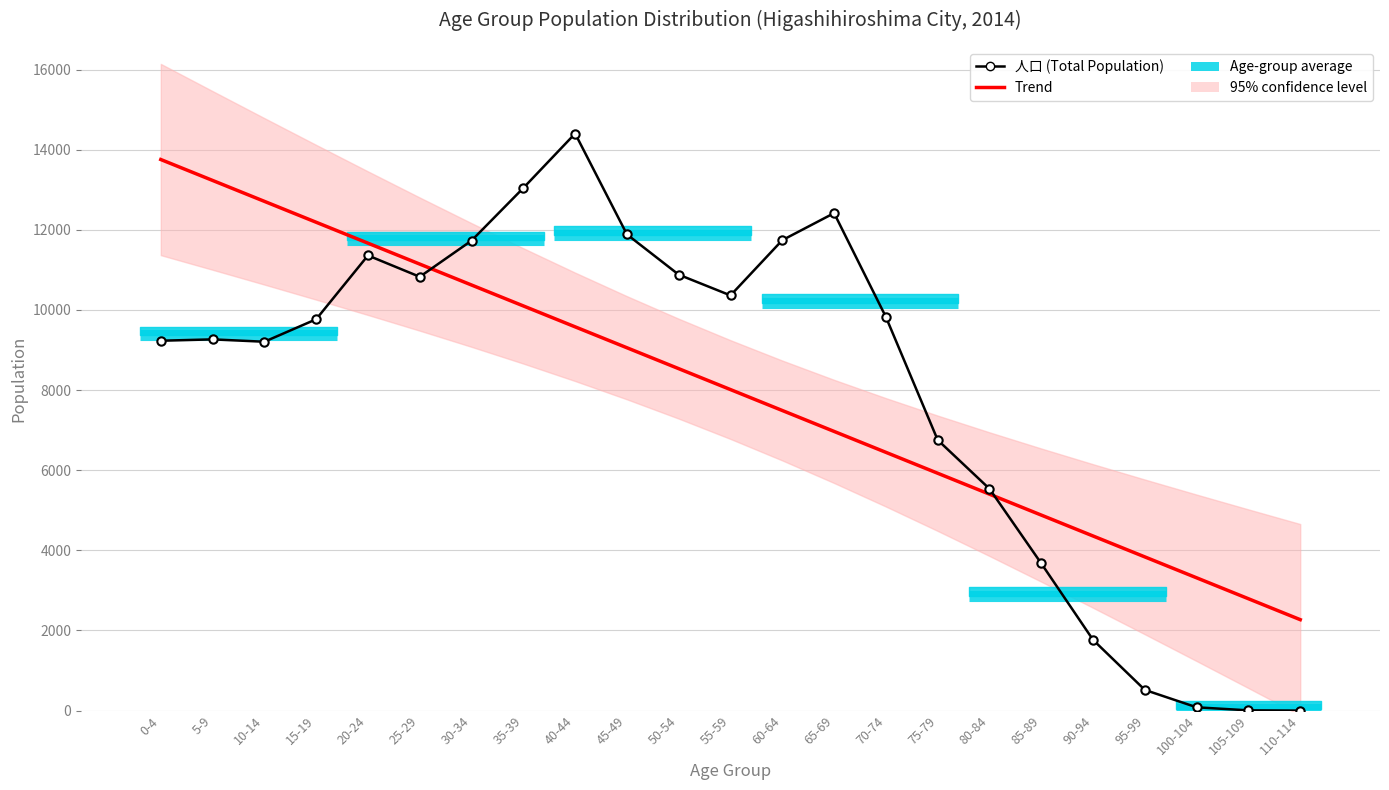

Rank the series by their maximum value, from lowest to highest.

Trend, 人口 (Total Population)